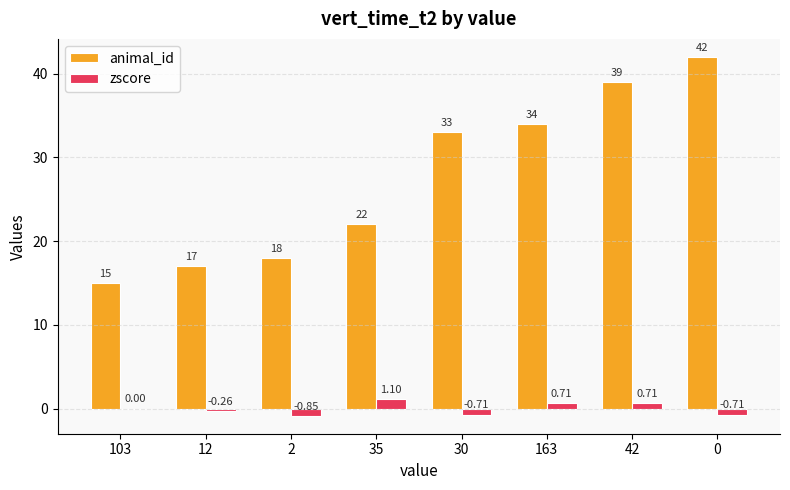

What is the sum of the animal_id values at 163 and 12?

51.0